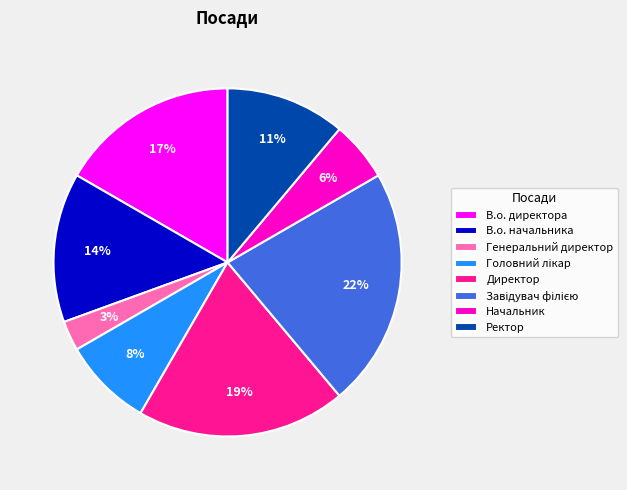

The В.о. начальника slice represents 7% of the pie. True or false?

False